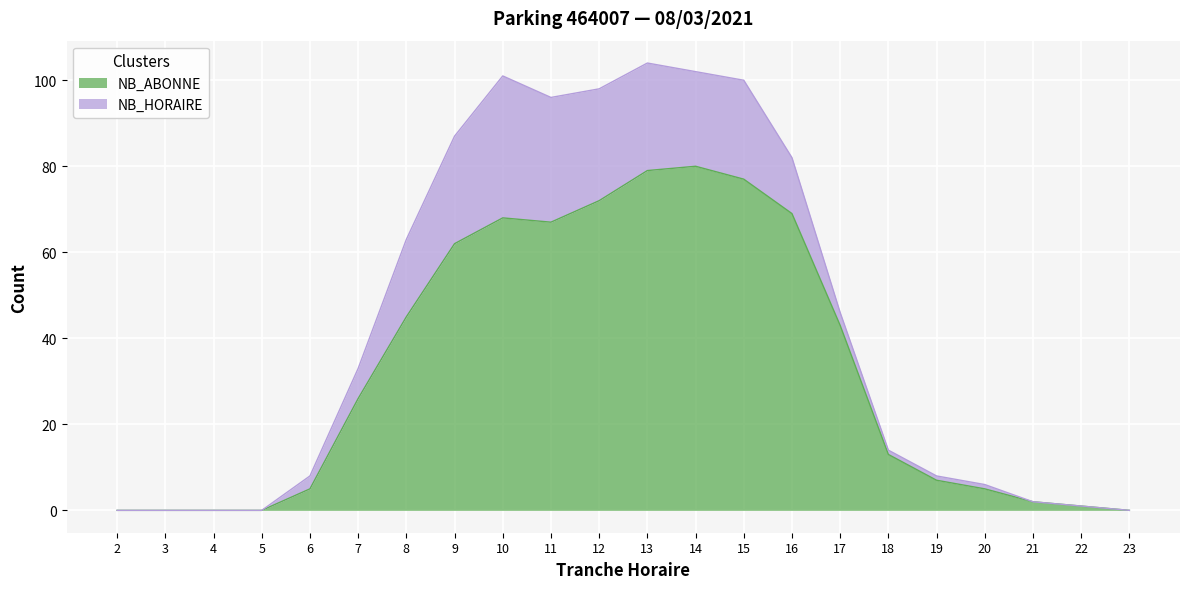

Which category has the highest value across all series?

14